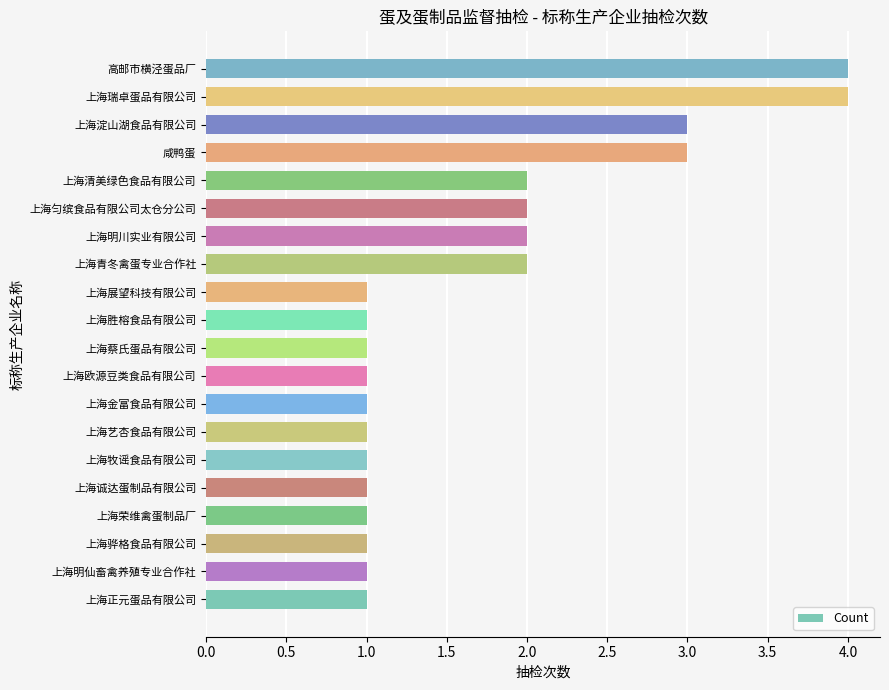

What is the average value?

2